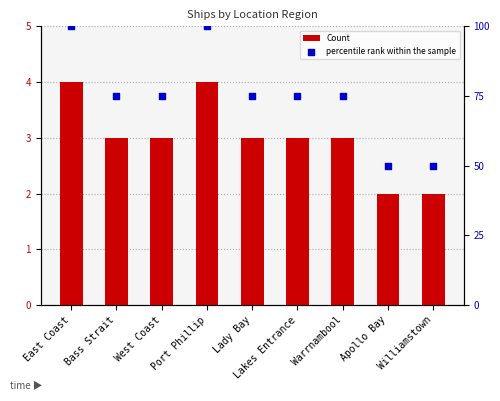

Which series reaches the maximum Y coordinate?

percentile rank within the sample